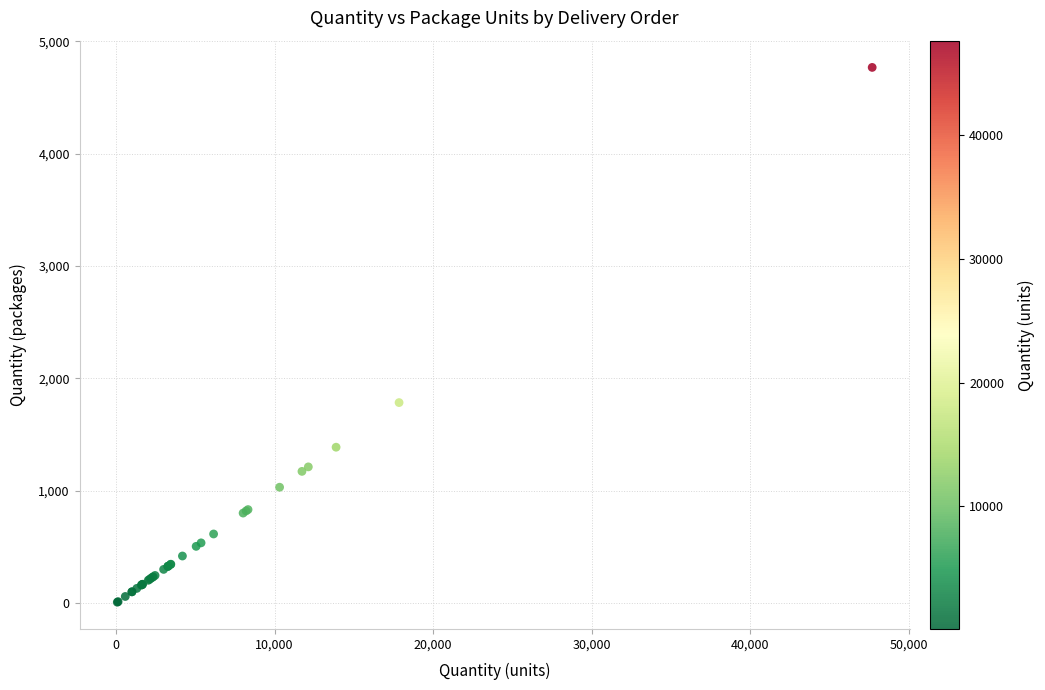

What Y value in the scatter plot is closest to 2388?

1785